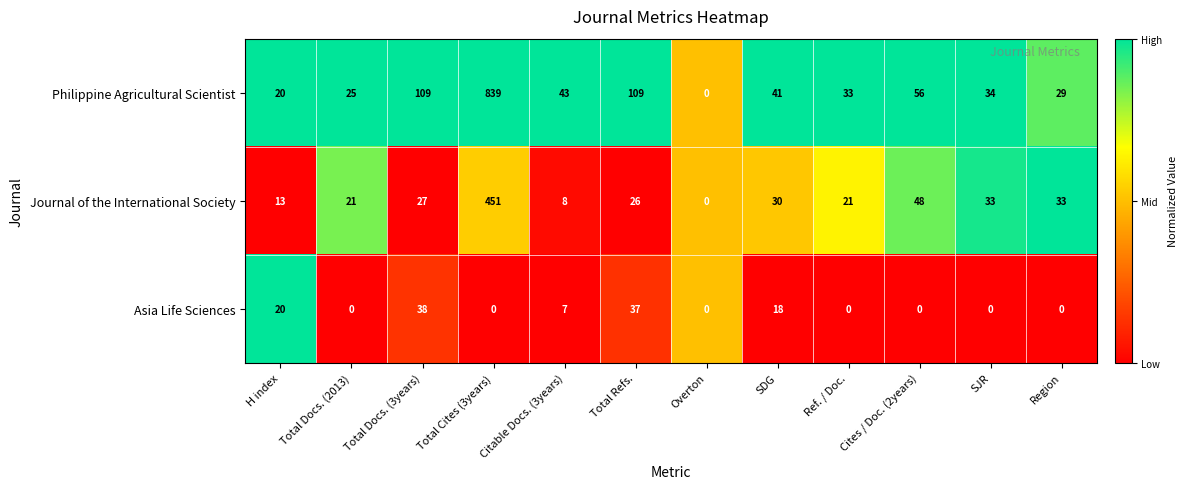

Which series changed the most between Total Docs. (2013) and SDG?

Asia Life Sciences